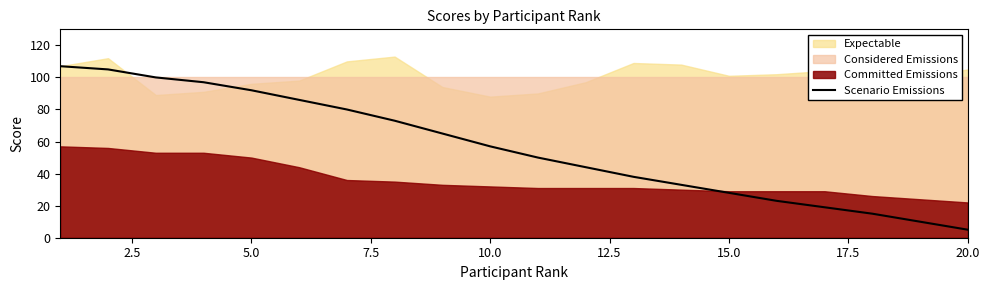

True or false: Scenario Emissions has a value of 128 at 5.0.

False